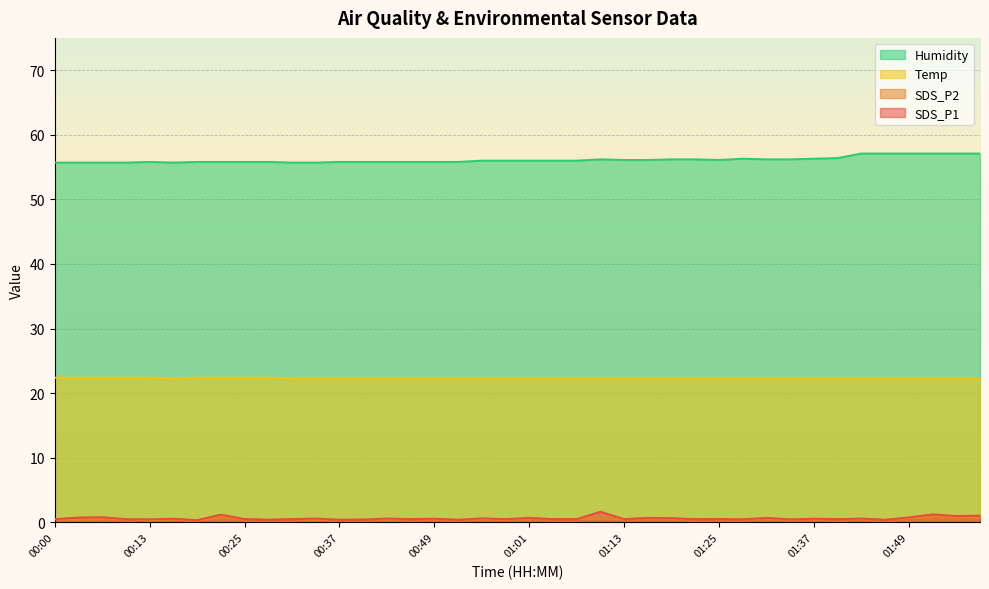

Reading left to right, what are all the values shown in this chart?

SDS_P1: 00:00=0.5	00:03=0.8	00:06=0.8	00:10=0.5	00:13=0.5	00:16=0.6	00:19=0.3	00:22=1.2	00:25=0.5	00:28=0.4	00:31=0.5	00:34=0.6	00:37=0.4	00:40=0.4	00:43=0.6	00:46=0.5	00:49=0.6	00:52=0.4	00:55=0.6	00:58=0.5	01:01=0.7	01:04=0.5	01:07=0.5	01:10=1.6	01:13=0.5	01:16=0.7	01:19=0.7	01:22=0.5	01:25=0.5	01:28=0.5	01:31=0.7	01:34=0.5	01:37=0.6	01:40=0.5	01:43=0.6	01:46=0.4	01:49=0.8	01:52=1.2	01:55=1.0	01:58=1.1
SDS_P2: 00:00=0.5	00:03=0.4	00:06=0.5	00:10=0.5	00:13=0.3	00:16=0.5	00:19=0.3	00:22=0.7	00:25=0.5	00:28=0.4	00:31=0.5	00:34=0.4	00:37=0.4	00:40=0.4	00:43=0.5	00:46=0.5	00:49=0.5	00:52=0.4	00:55=0.5	00:58=0.4	01:01=0.6	01:04=0.5	01:07=0.5	01:10=0.5	01:13=0.5	01:16=0.6	01:19=0.6	01:22=0.5	01:25=0.5	01:28=0.5	01:31=0.6	01:34=0.4	01:37=0.6	01:40=0.5	01:43=0.5	01:46=0.4	01:49=0.6	01:52=0.8	01:55=0.8	01:58=0.6
Temp: 00:00=22.4	00:03=22.4	00:06=22.4	00:10=22.4	00:13=22.4	00:16=22.3	00:19=22.4	00:22=22.4	00:25=22.4	00:28=22.4	00:31=22.3	00:34=22.3	00:37=22.3	00:40=22.3	00:43=22.3	00:46=22.3	00:49=22.3	00:52=22.3	00:55=22.3	00:58=22.3	01:01=22.3	01:04=22.3	01:07=22.3	01:10=22.3	01:13=22.3	01:16=22.3	01:19=22.3	01:22=22.3	01:25=22.3	01:28=22.3	01:31=22.3	01:34=22.3	01:37=22.3	01:40=22.3	01:43=22.3	01:46=22.3	01:49=22.3	01:52=22.3	01:55=22.3	01:58=22.3
Humidity: 00:00=55.7	00:03=55.7	00:06=55.7	00:10=55.7	00:13=55.8	00:16=55.7	00:19=55.8	00:22=55.8	00:25=55.8	00:28=55.8	00:31=55.7	00:34=55.7	00:37=55.8	00:40=55.8	00:43=55.8	00:46=55.8	00:49=55.8	00:52=55.8	00:55=56.0	00:58=56.0	01:01=56.0	01:04=56.0	01:07=56.0	01:10=56.2	01:13=56.1	01:16=56.1	01:19=56.2	01:22=56.2	01:25=56.1	01:28=56.3	01:31=56.2	01:34=56.2	01:37=56.3	01:40=56.4	01:43=57.1	01:46=57.1	01:49=57.1	01:52=57.1	01:55=57.1	01:58=57.1